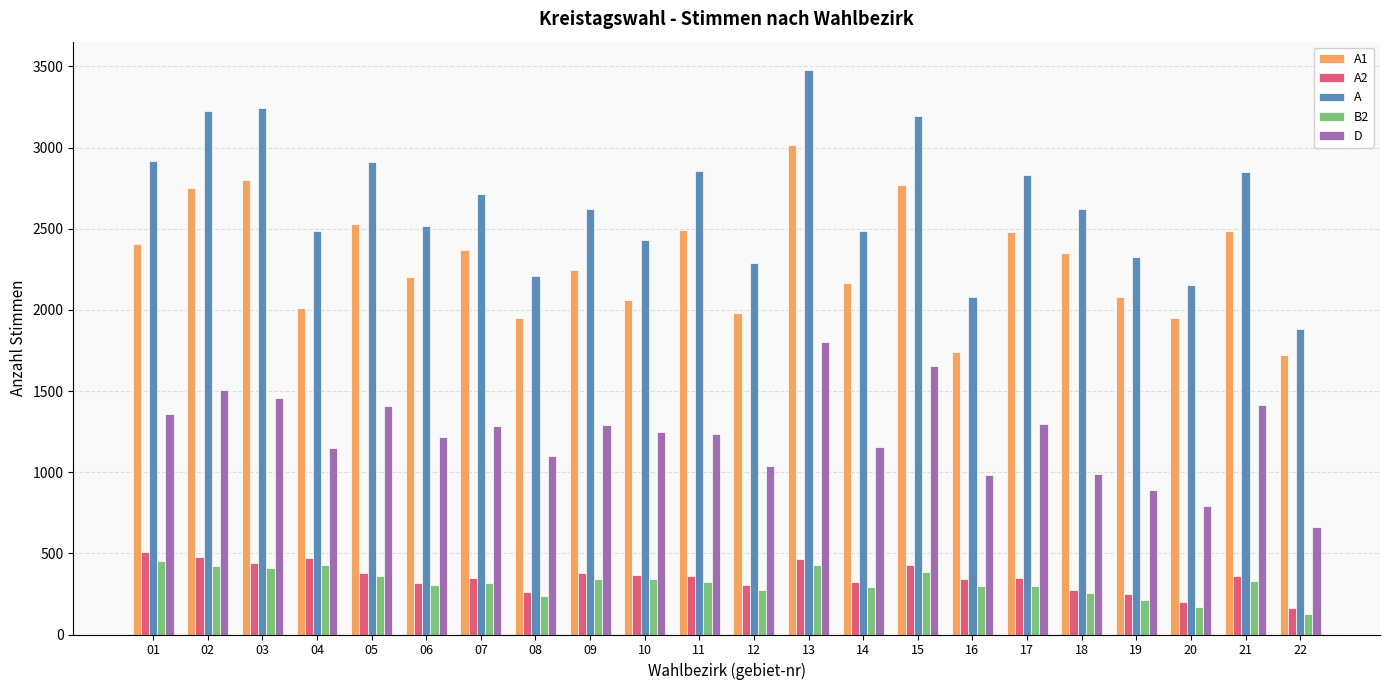

What value does the A1 series have at 08, to the nearest 50?

1950